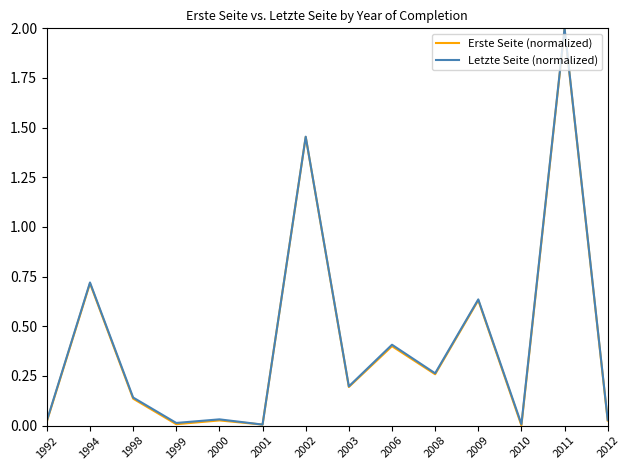

The value of Letzte Seite (normalized) at 2011 is 2.0. True or false?

True